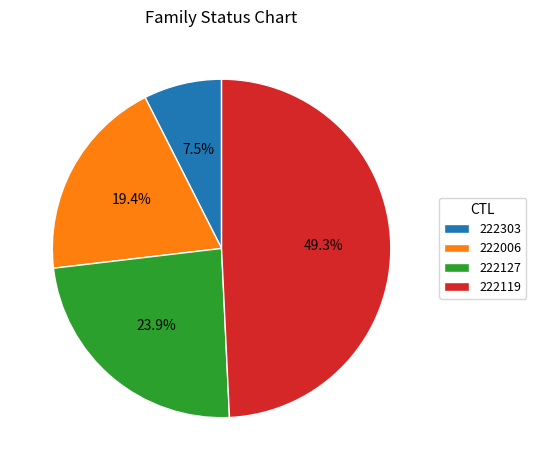

Is 222127 the majority of the pie?

No